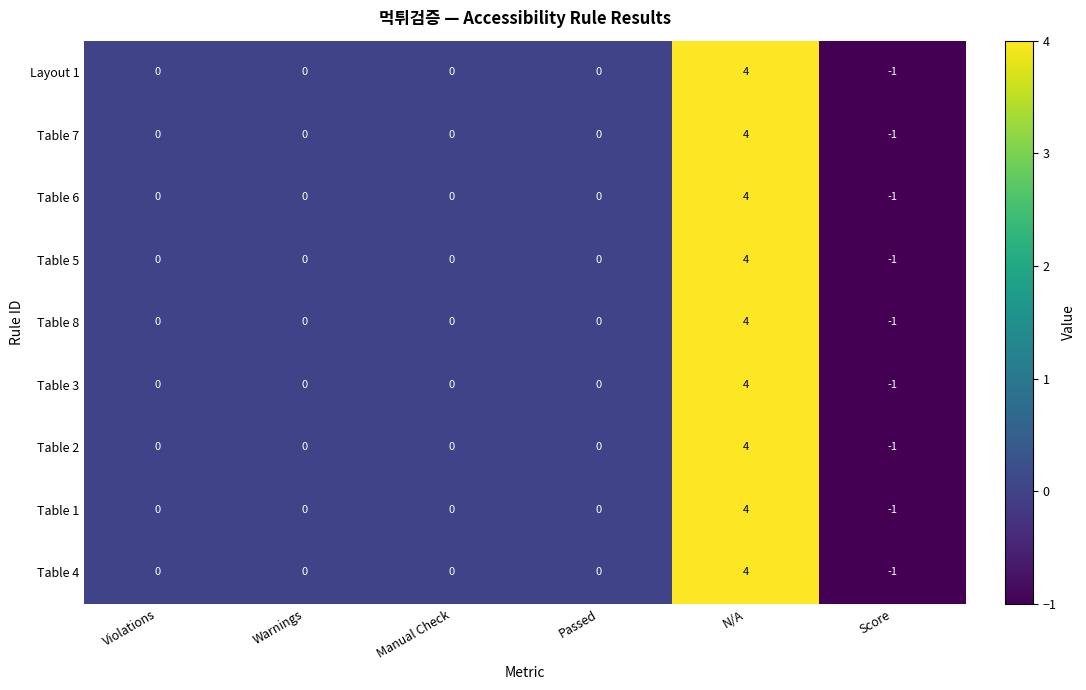

How many values in Table 1 are below zero?

1